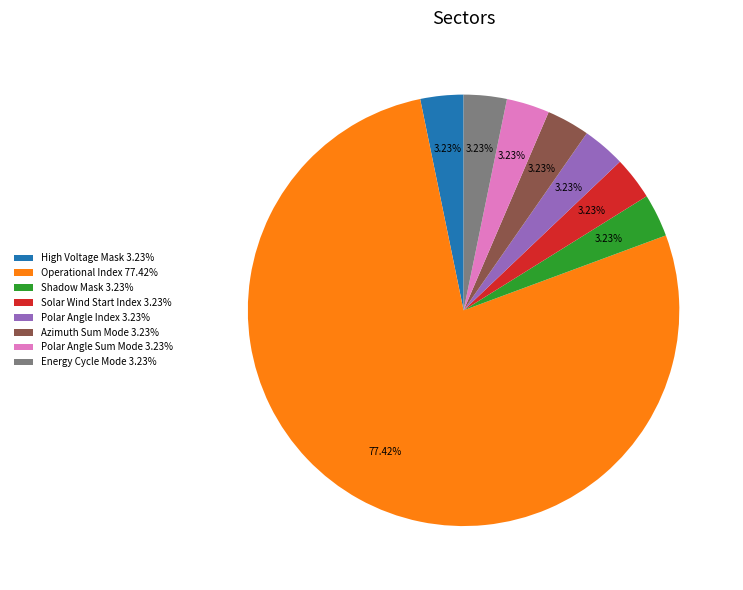

Is there a majority slice in this chart?

Yes